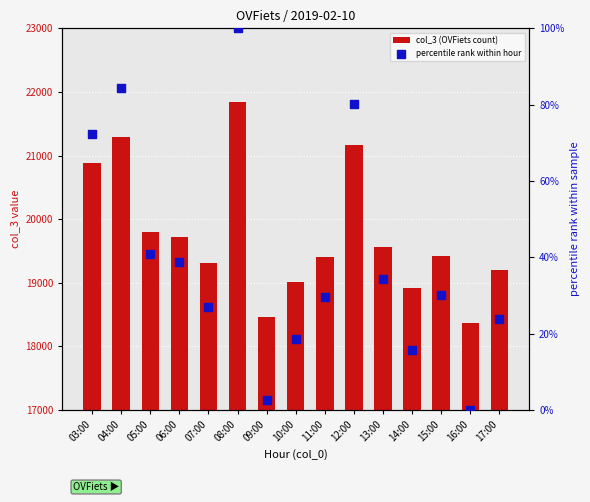

What is the total value across all series at 14:00?

18934.7